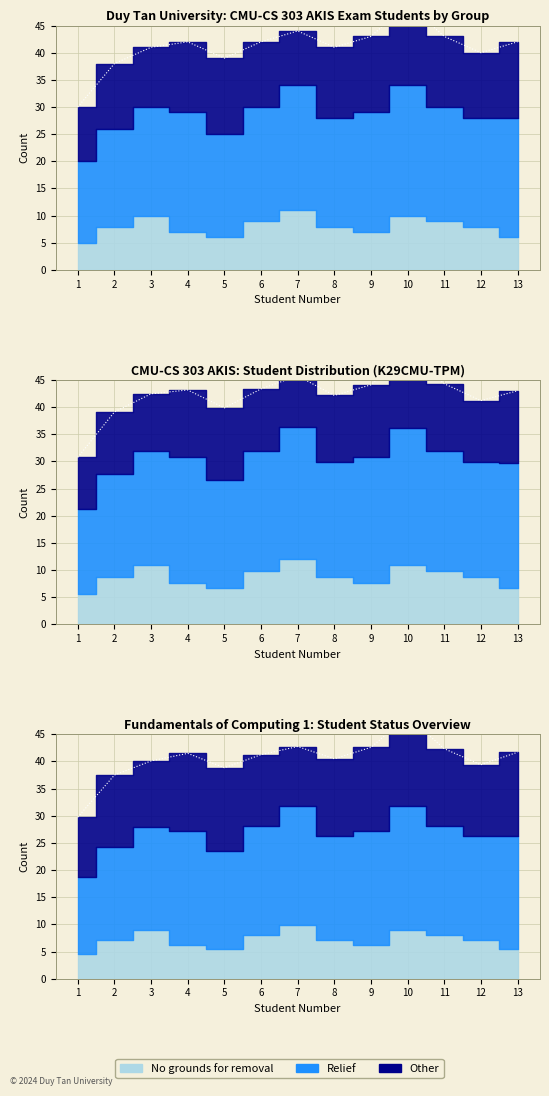

What is the difference between the maximum and minimum values in the Other series?

5